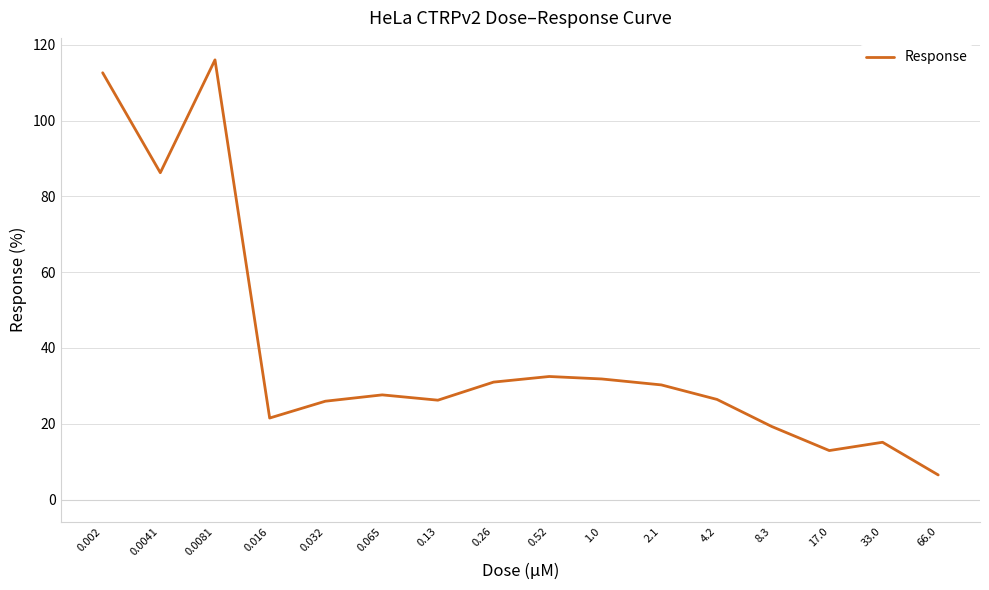

What is the difference between the maximum and minimum values?

109.5